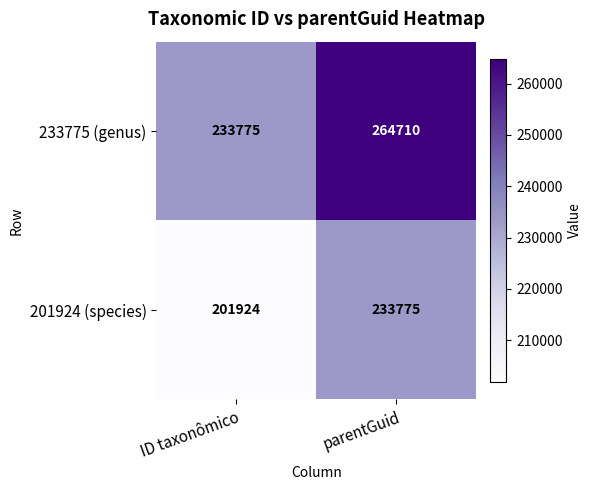

True or false: 233775 (genus) has a value of 119210 at parentGuid.

False